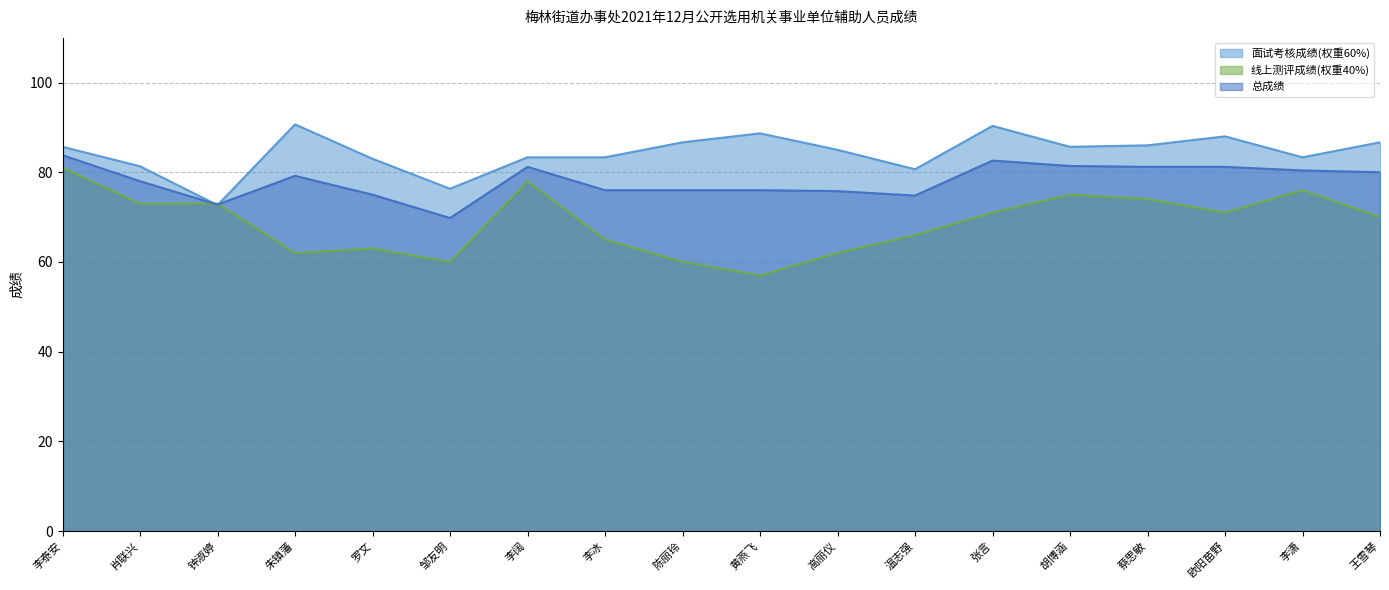

True or false: 面试考核成绩(权重60%) has a value of 150.0 at 高丽仪.

False